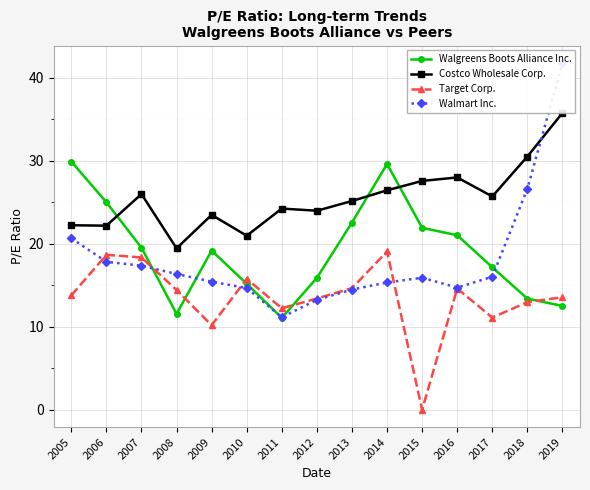

Reading left to right, list all the values displayed in this chart.

Walgreens Boots Alliance Inc.: 2005=29.9	2006=25.0	2007=19.5	2008=11.6	2009=19.2	2010=15.2	2011=11.1	2012=15.9	2013=22.6	2014=29.6	2015=21.9	2016=21.0	2017=17.2	2018=13.4	2019=12.5
Costco Wholesale Corp.: 2005=22.2	2006=22.2	2007=26.0	2008=19.4	2009=23.5	2010=21.0	2011=24.2	2012=24.0	2013=25.1	2014=26.4	2015=27.6	2016=28.0	2017=25.7	2018=30.5	2019=35.8
Target Corp.: 2005=13.8	2006=18.7	2007=18.4	2008=14.4	2009=10.2	2010=15.8	2011=12.2	2012=13.4	2013=14.7	2014=19.1	2015=0.0	2016=14.6	2017=11.1	2018=13.0	2019=13.6
Walmart Inc.: 2005=20.7	2006=17.8	2007=17.4	2008=16.4	2009=15.4	2010=14.7	2011=11.2	2012=13.2	2013=14.5	2014=15.3	2015=15.9	2016=14.7	2017=16.0	2018=26.6	2019=41.8